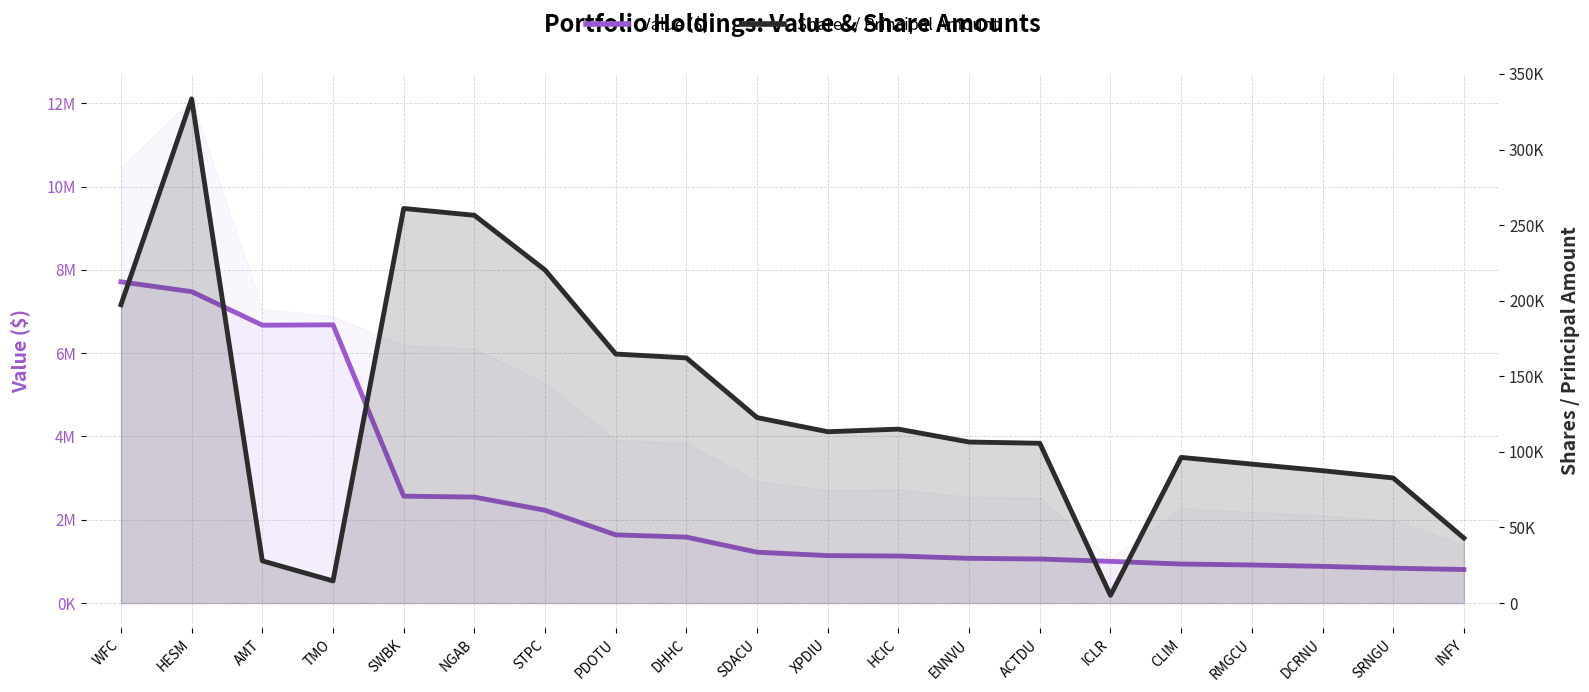

List the series in order of their overall mean, lowest first.

Shares / Principal Amount, Value ($)